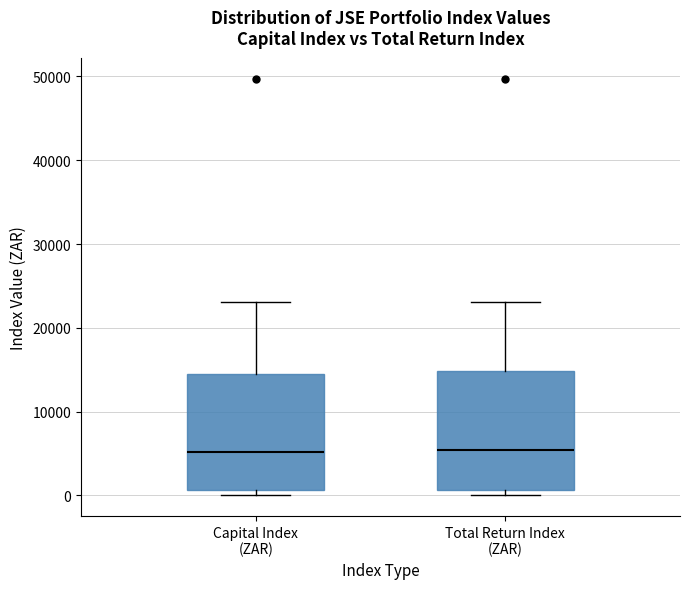

Where does the upper whisker of the box for Total Return Index (ZAR) end on the y-axis? The values are not printed on the chart, so give them approximately, as read against the axis.

23000